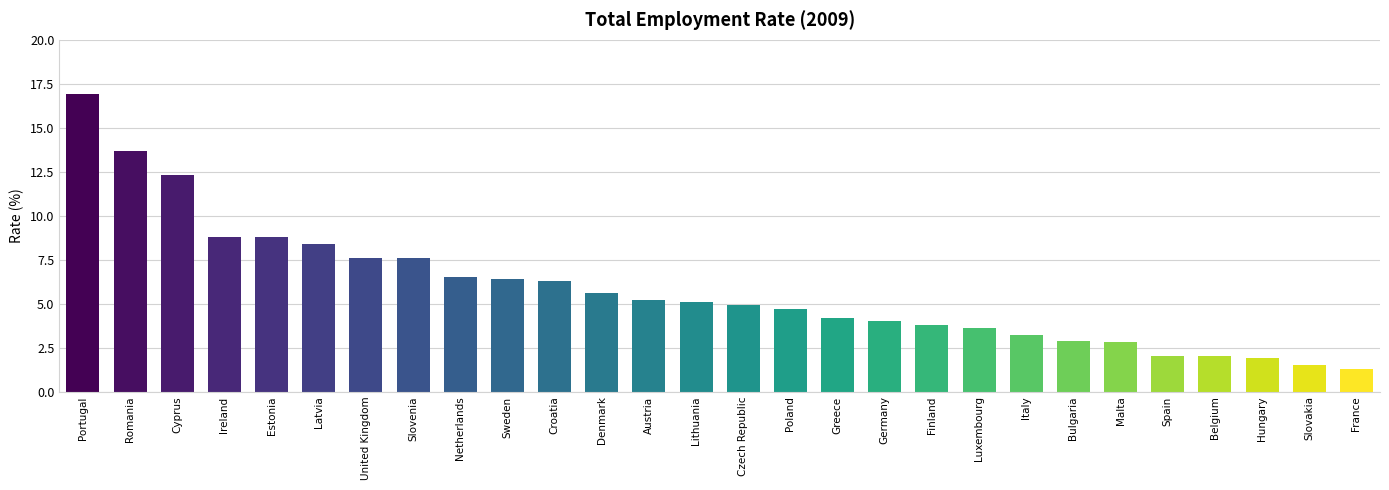

How many data points are above 5?

14